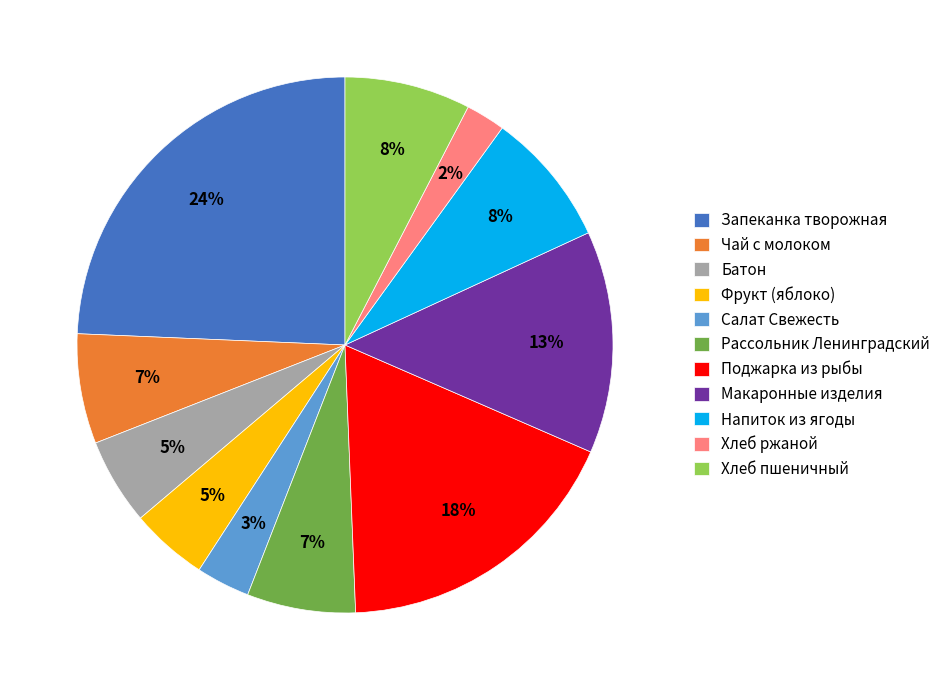

Does any single category account for the majority?

No